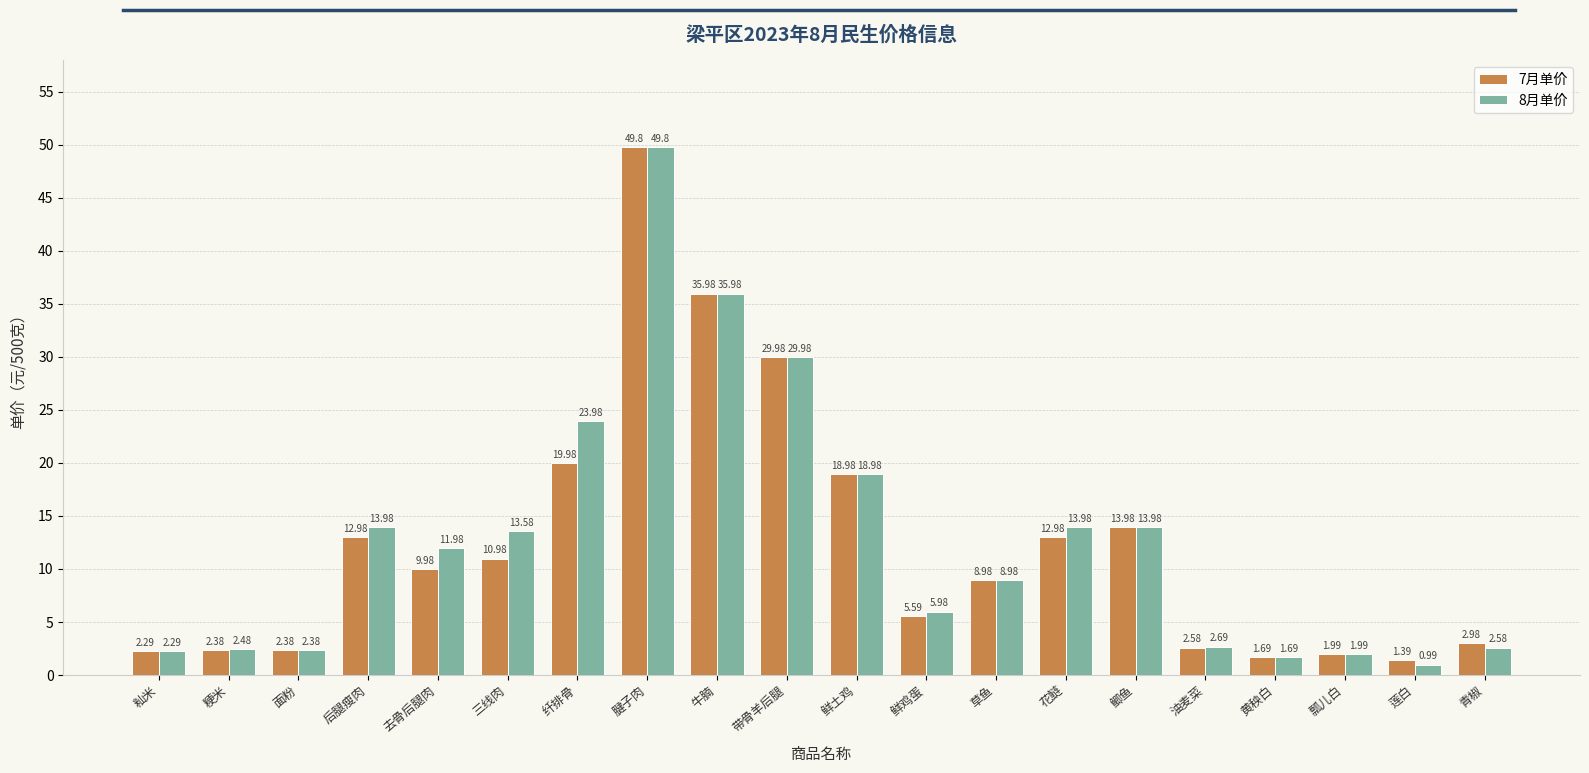

What is the sum of the 7月单价 values at 青椒 and 三线肉?

14.0